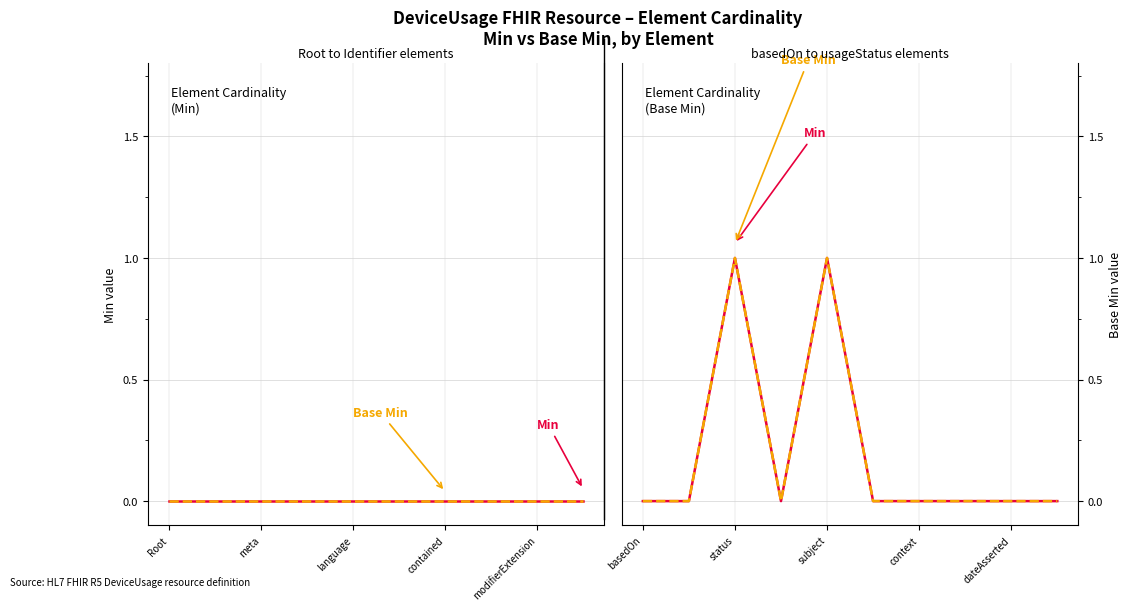

How many distinct data groups are displayed?

2